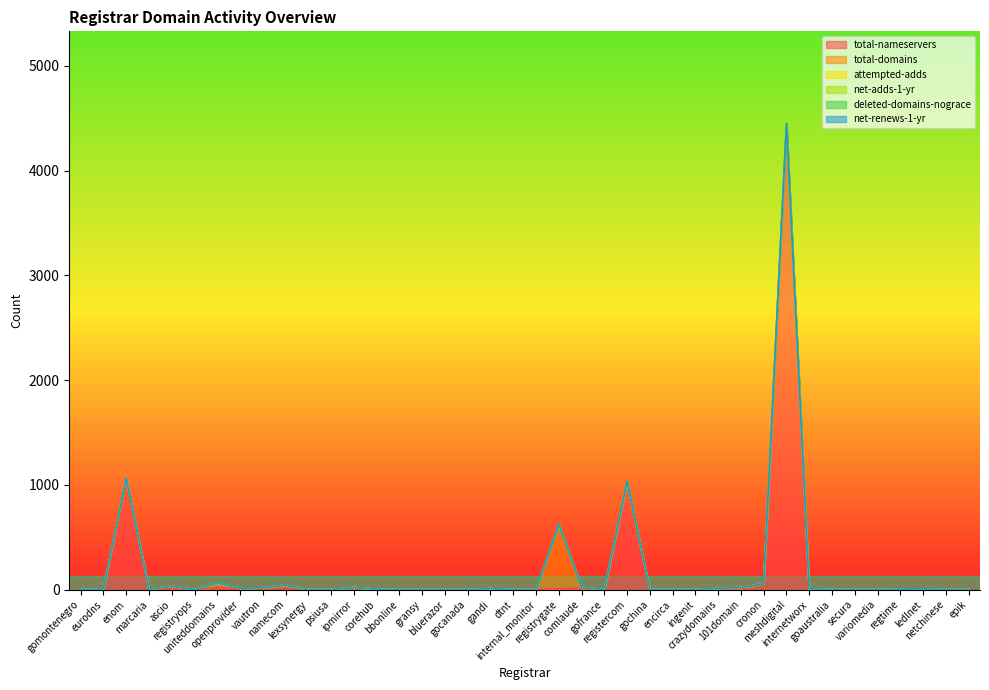

At comlaude, list the series in order from largest to smallest.

total-nameservers, total-domains, attempted-adds, net-adds-1-yr, deleted-domains-nograce, net-renews-1-yr